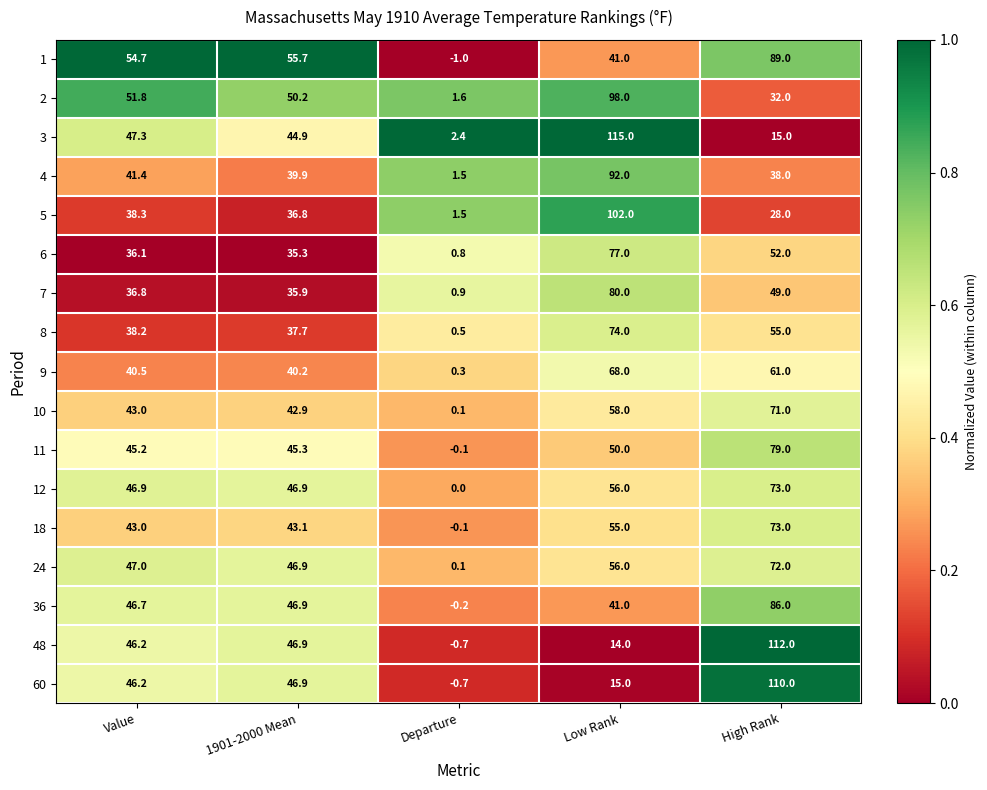

What is the average value of the 9 series?

42.0